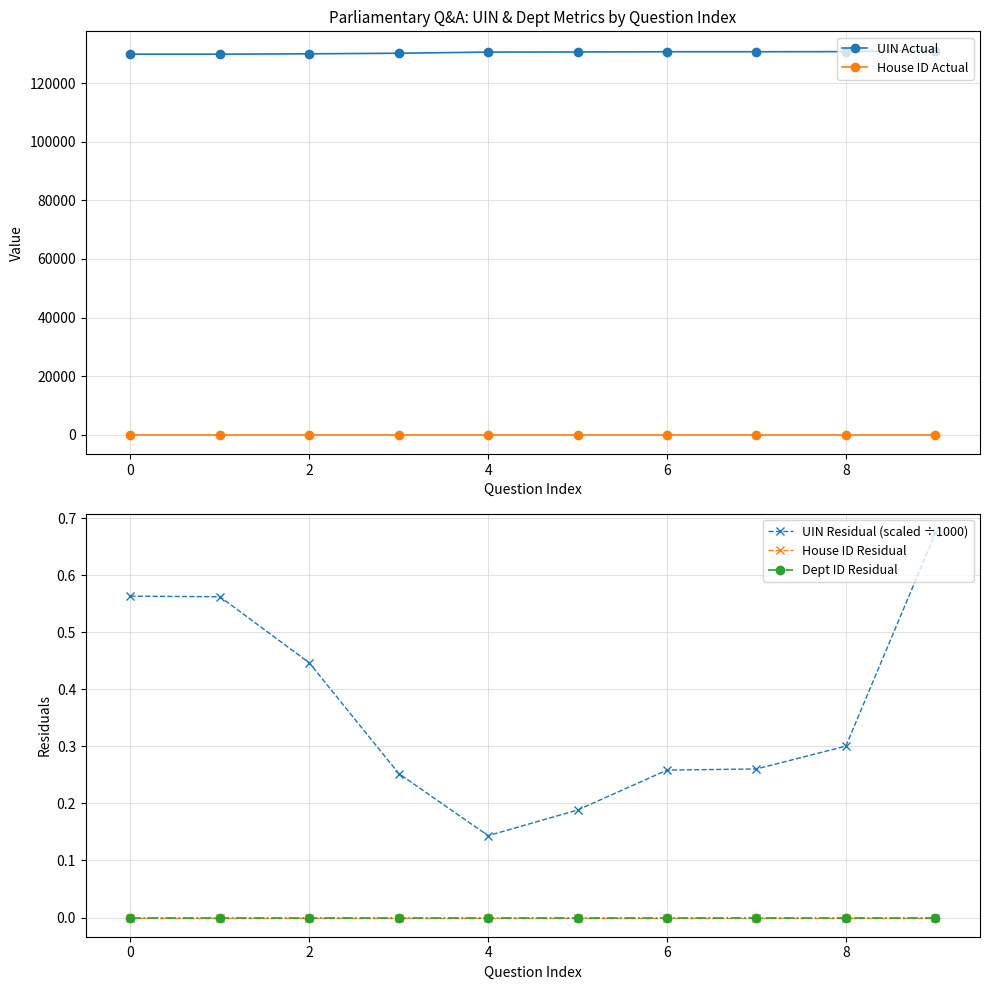

What is the label of the 3rd point from the left?

2